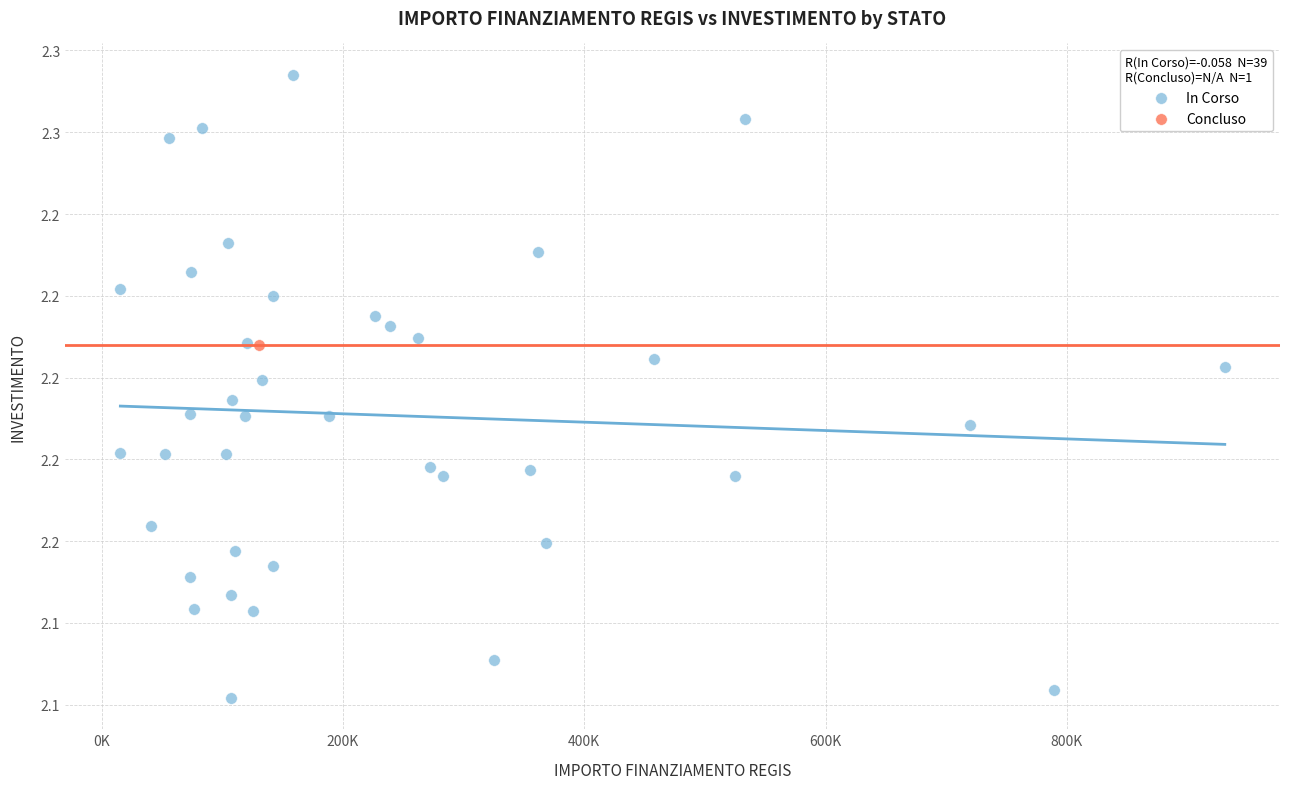

What are all the series names shown in the legend?

In Corso, Concluso